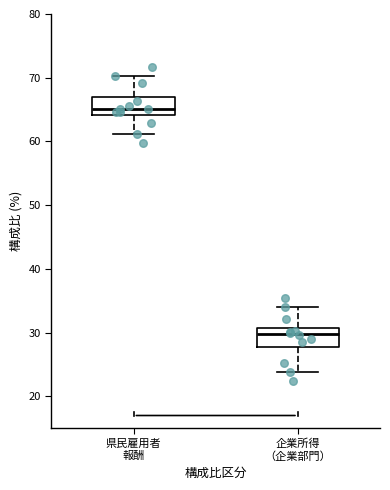

Where does the median line of the box for 県民雇用者 報酬 sit on the y-axis? The values are not printed on the chart, so give them approximately, as read against the axis.

65